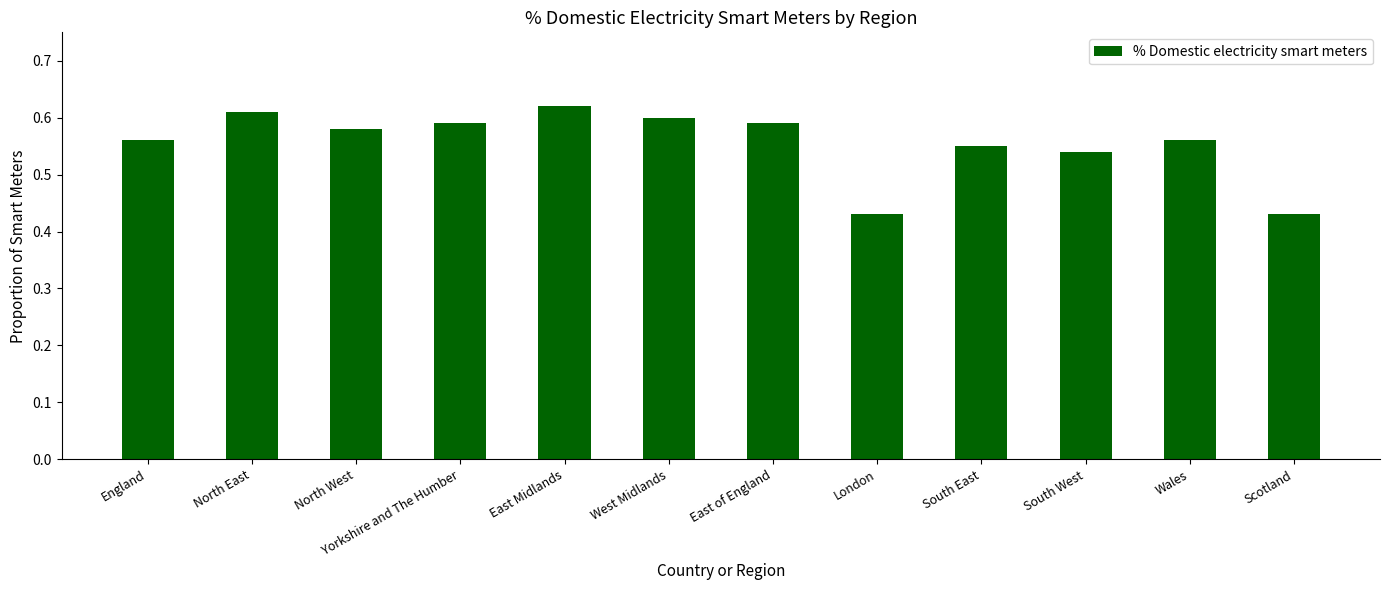

Count the number of data series in this chart.

1